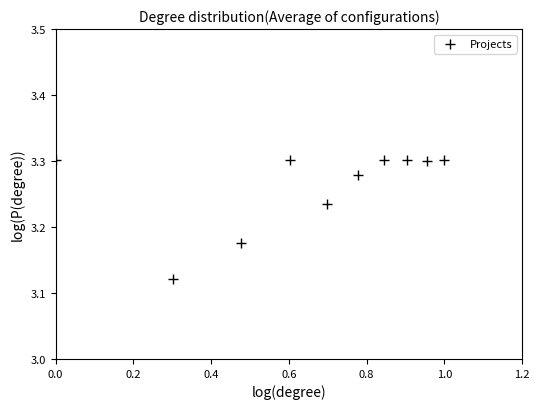

What is the average X value?

0.7